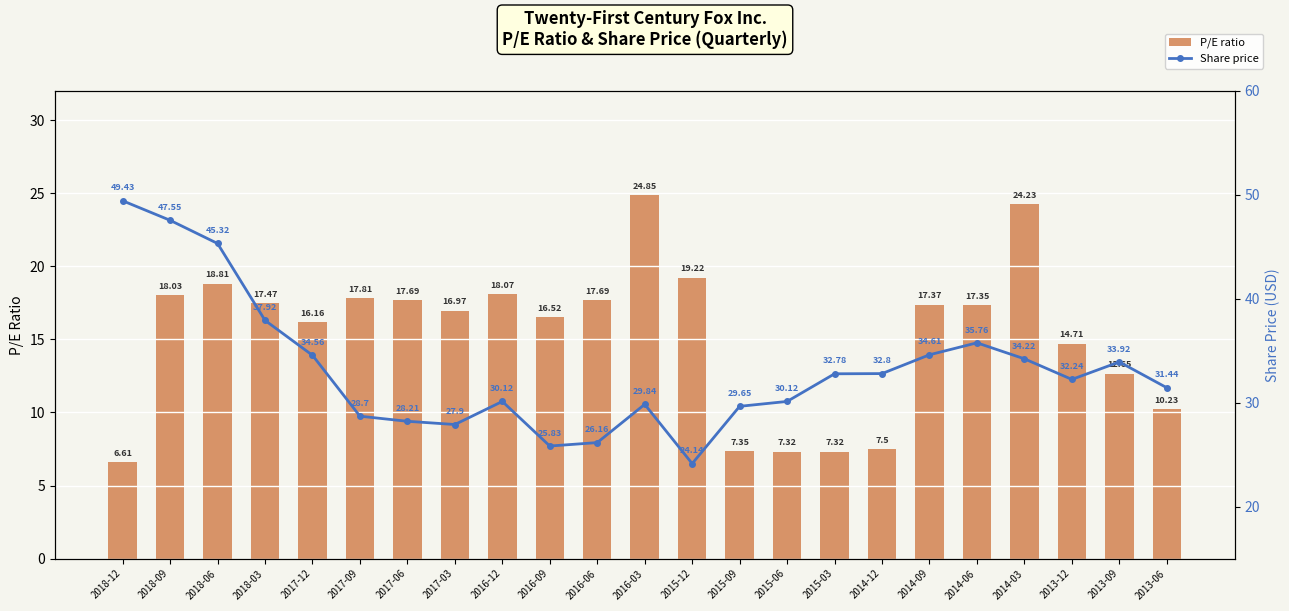

What value does the P/E ratio series have at 2017-03?

17.0